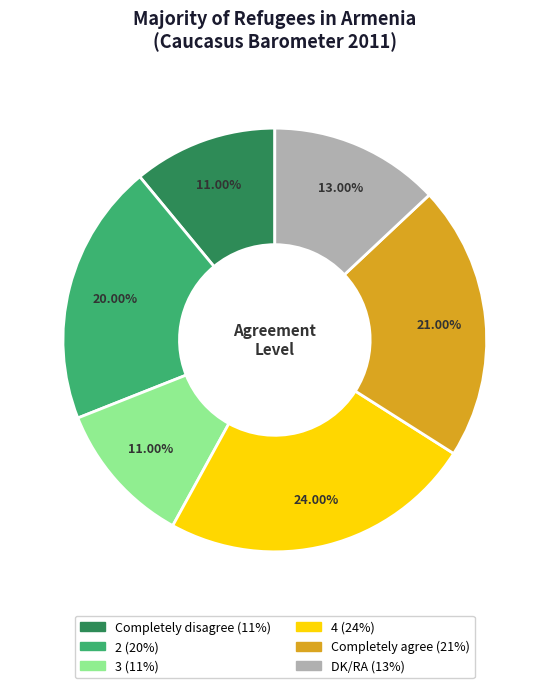

True or false: 3 accounts for 11% of the total.

True